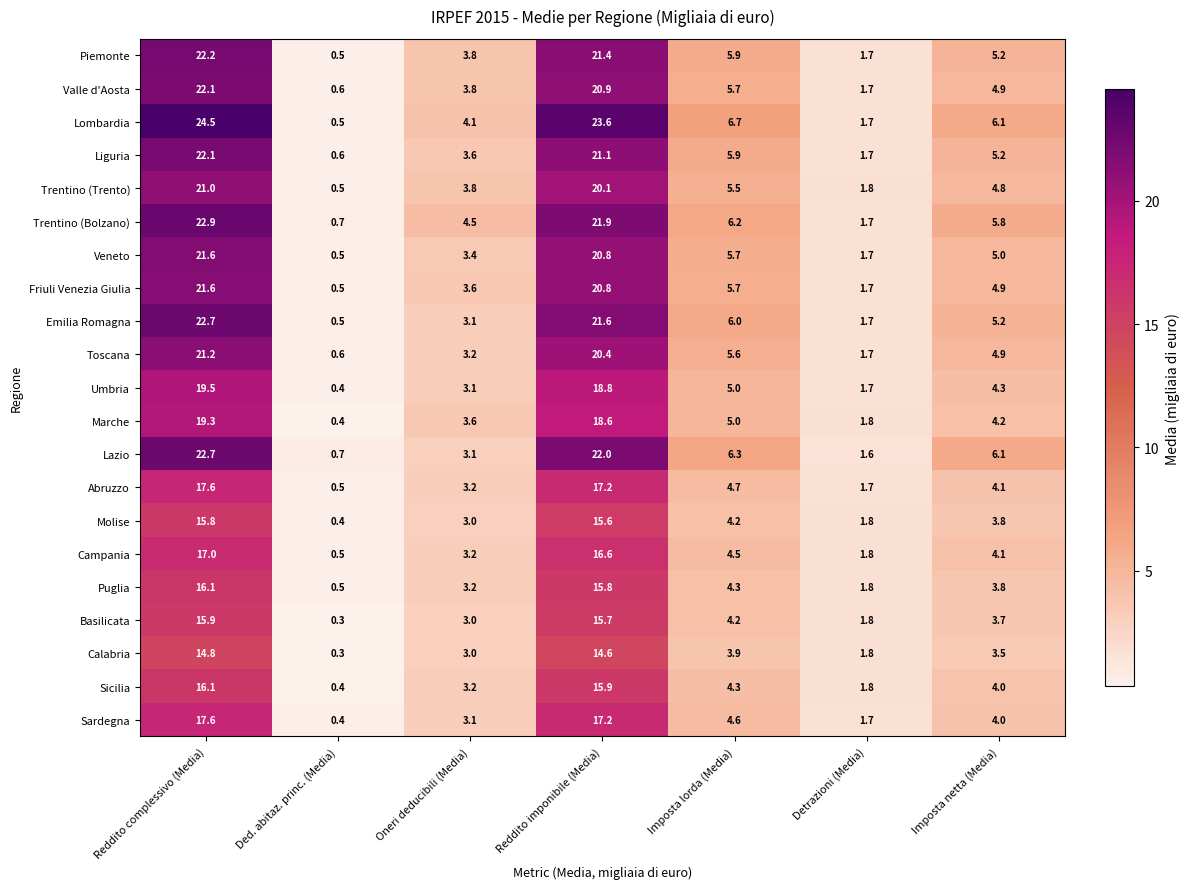

Rank the categories by Valle d'Aosta value from highest to lowest.

Reddito complessivo (Media), Reddito imponibile (Media), Imposta lorda (Media), Imposta netta (Media), Oneri deducibili (Media), Detrazioni (Media), Ded. abitaz. princ. (Media)